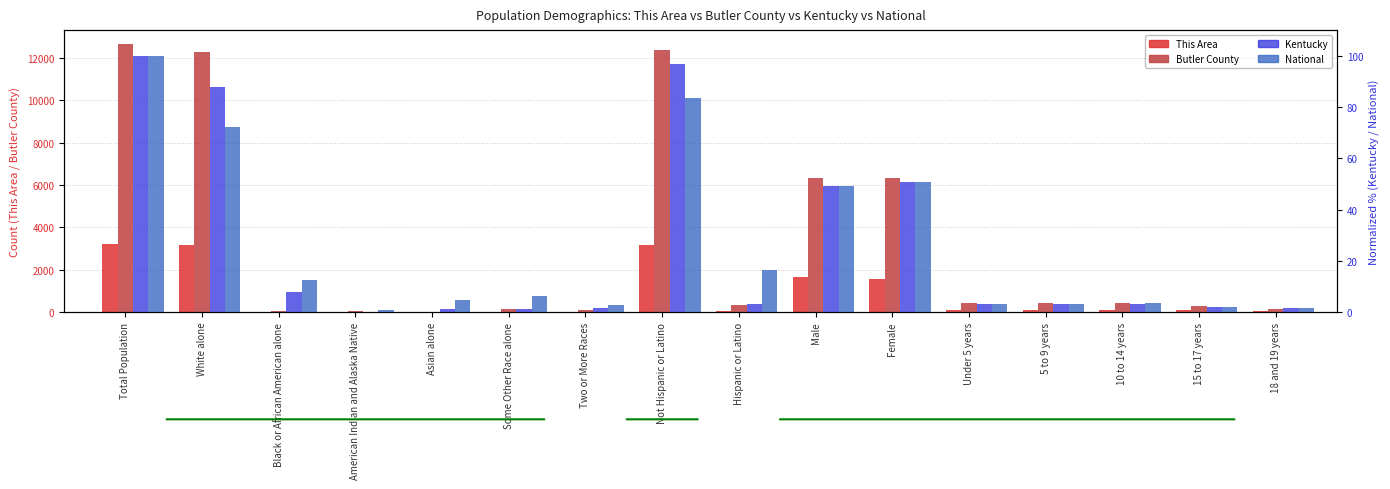

What is the maximum value shown in the chart?

12690.0